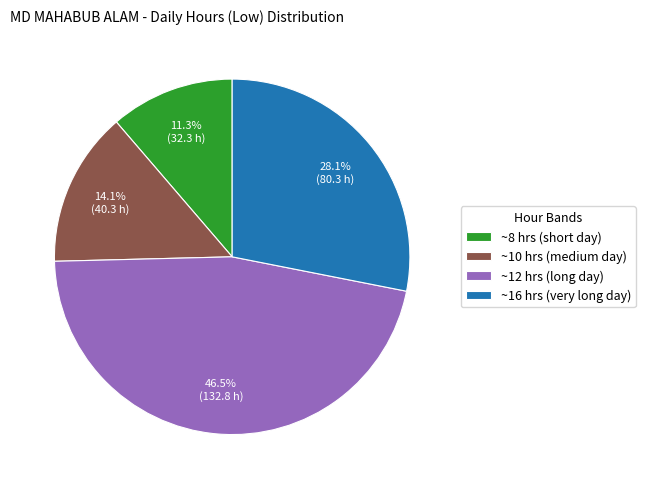

Combined, do ~8 hrs (short day) and ~16 hrs (very long day) account for over 50%?

No